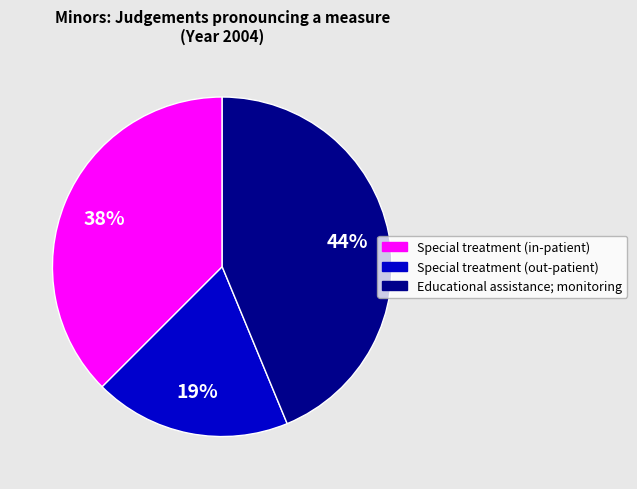

How many segments does this pie chart have?

3